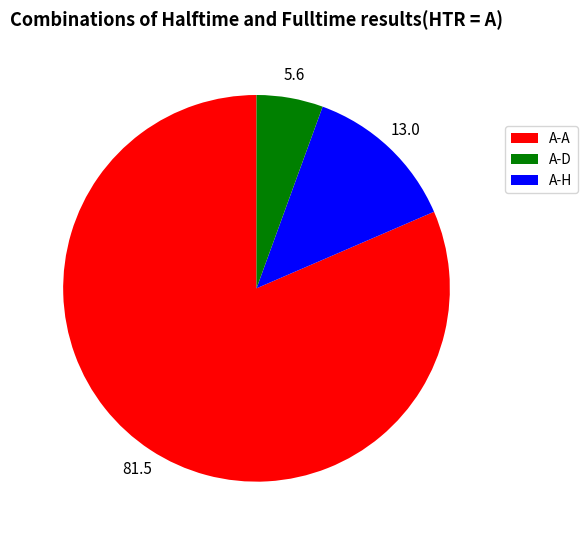

Does any single category account for the majority?

Yes